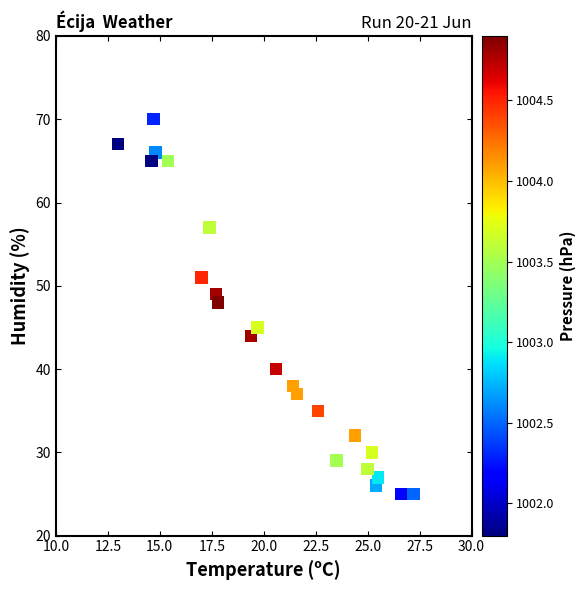

What Y value in the scatter plot is closest to 47?

48